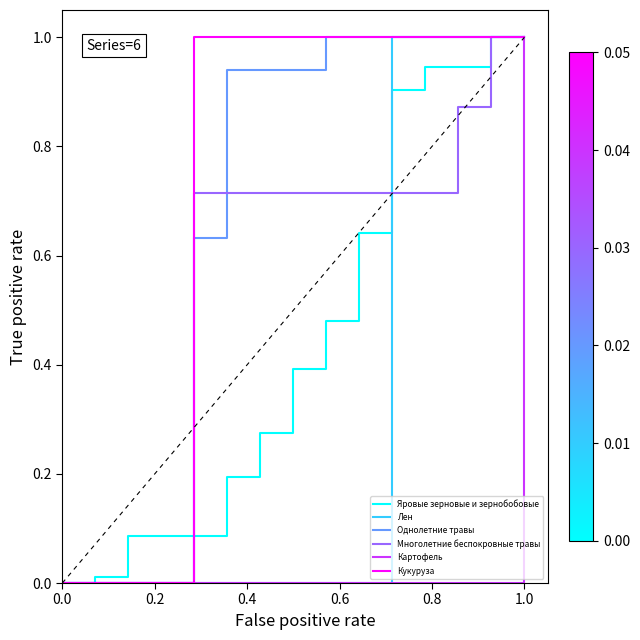

What is the highest value of the Лен series?

1.0